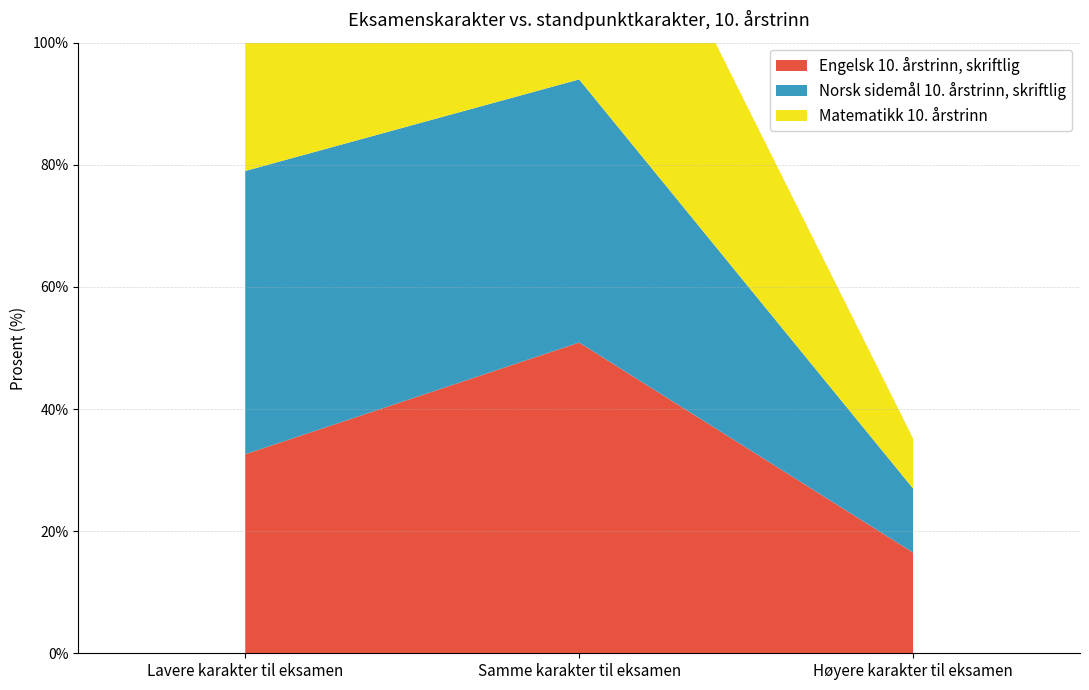

Reading right to left, transcribe all the data shown in this chart.

Engelsk 10. årstrinn, skriftlig: 16.5	50.9	32.6
Norsk sidemål 10. årstrinn, skriftlig: 10.5	43.1	46.4
Matematikk 10. årstrinn: 8.2	50.7	41.1